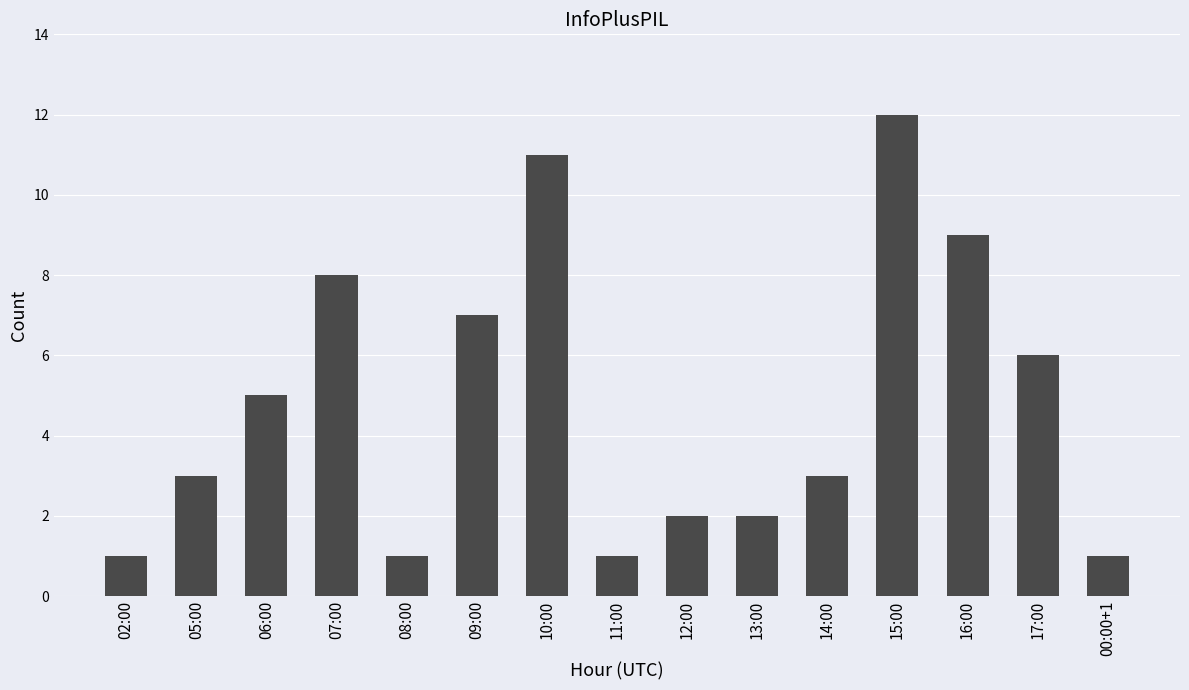

Count the number of categories in the chart.

15